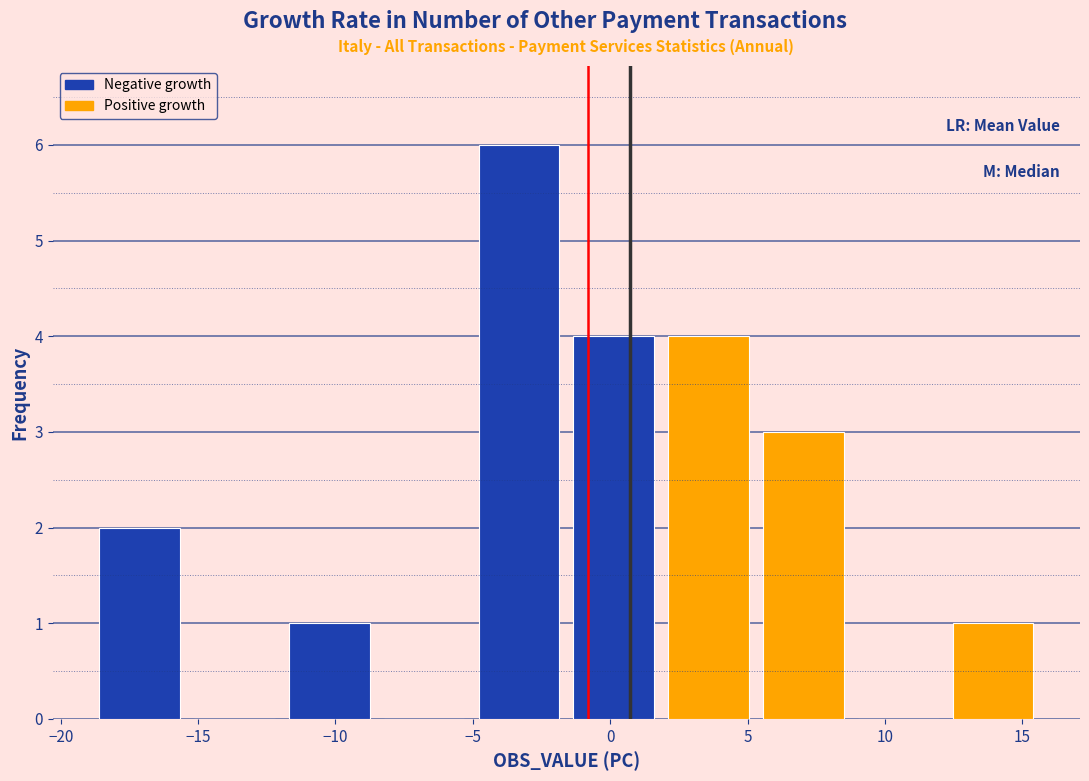

Reading left to right, list every bar in this chart as the range it spans on the x-axis followed by its height. Neither the bar edges nor the heights are printed on the chart, so give them approximately, as read against the axes.

-19.0 to -15.5: 2
-15.5 to -12.0: 0
-12.0 to -8.5: 1
-8.5 to -5.0: 0
-5.0 to -1.5: 6
-1.5 to 2.0: 4
2.0 to 5.5: 4
5.5 to 9.0: 3
9.0 to 12.0: 0
12.0 to 15.5: 1